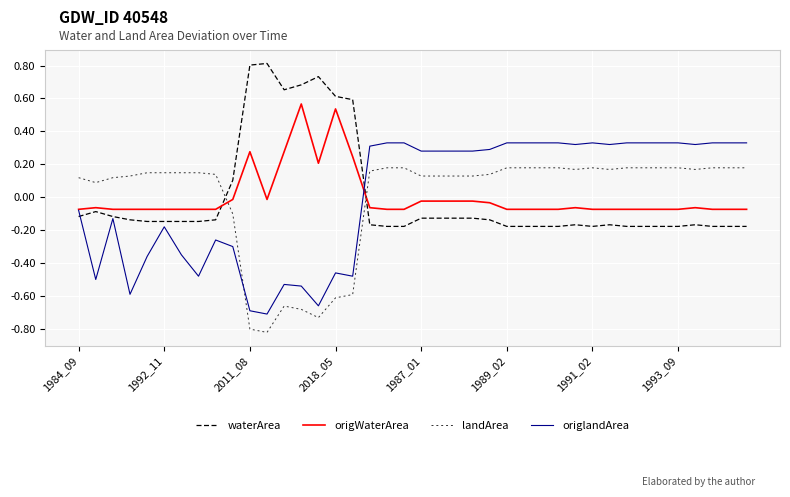

Which series ends up on top after the final intersection of origWaterArea and waterArea?

origWaterArea